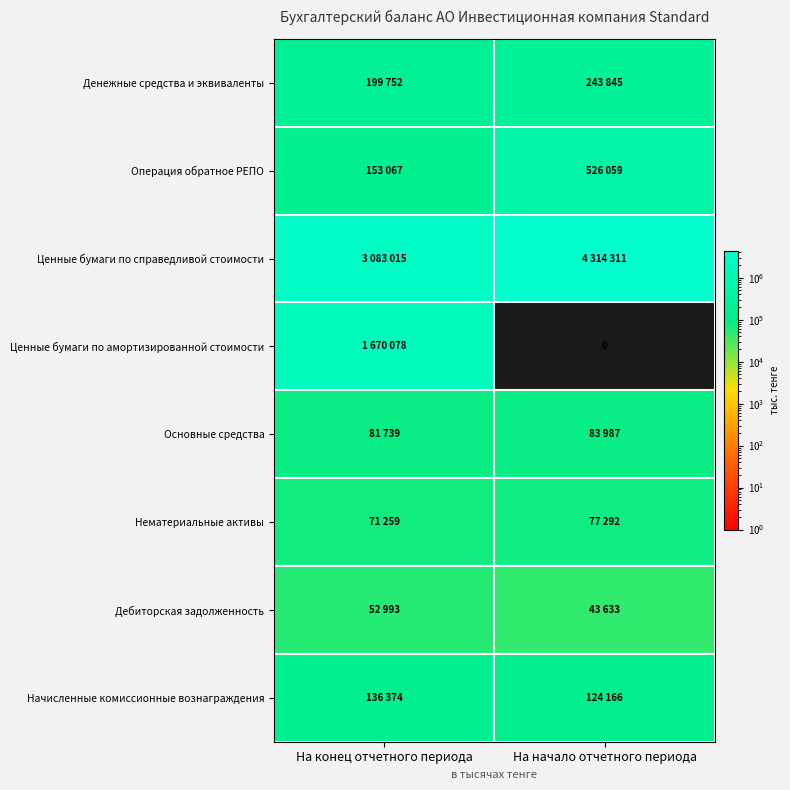

The value of Операция обратное РЕПО at На конец отчетного периода is 218099. True or false?

False